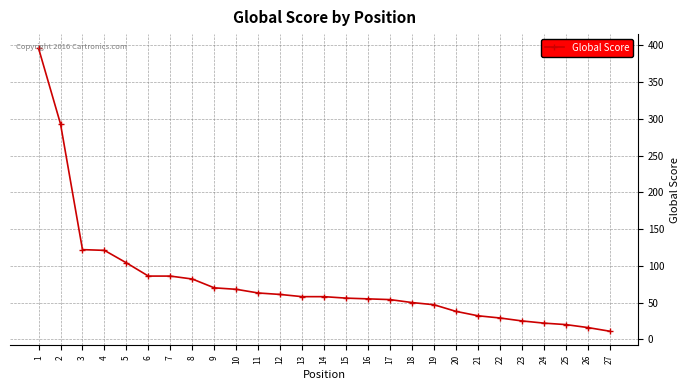

True or false: the data shows 86 at 6.

True